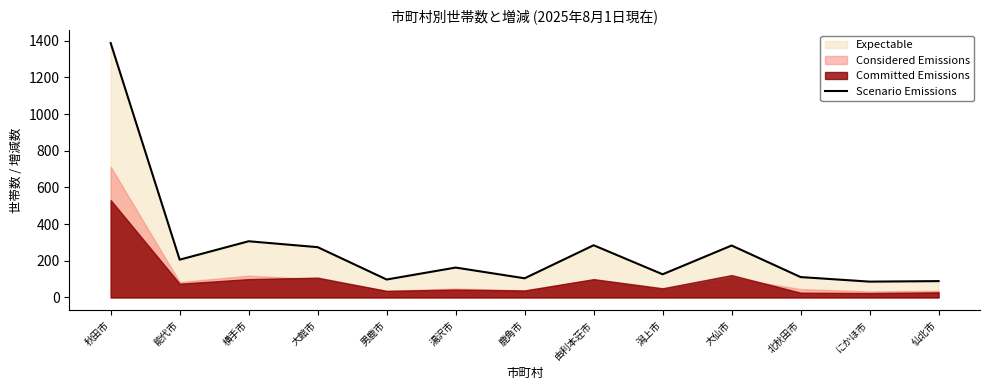

Where is the first local minimum?

能代市